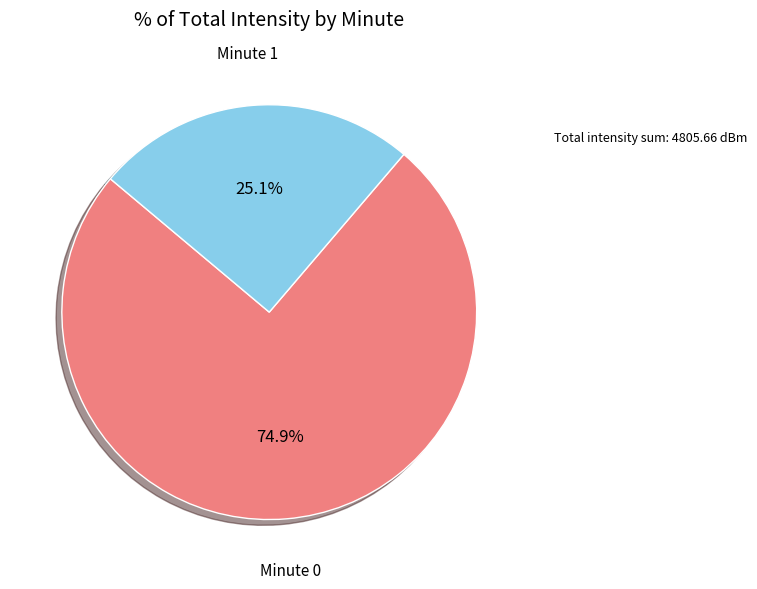

Is there a majority slice in this chart?

Yes